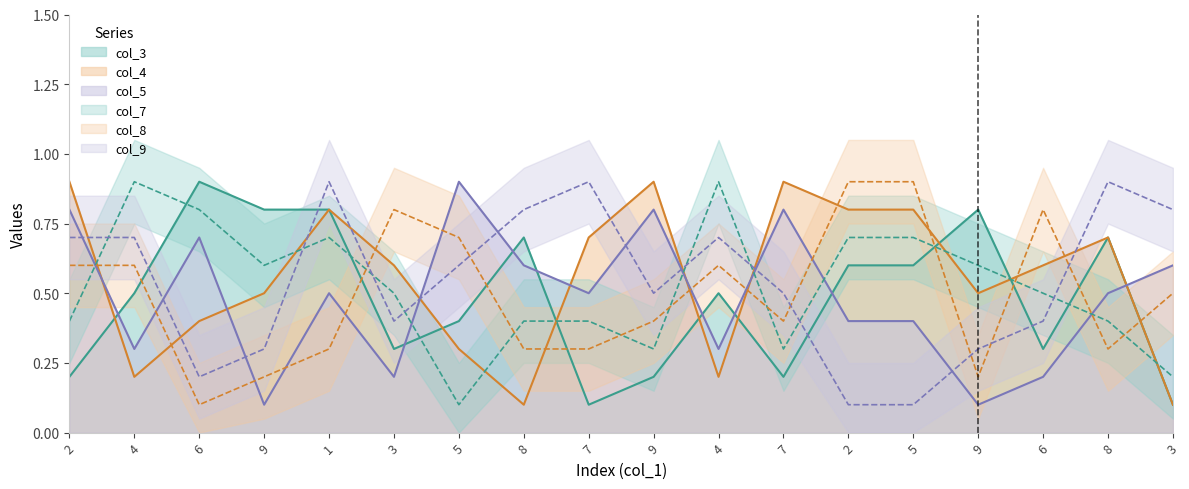

What is the average value of the col_7 series?

0.5